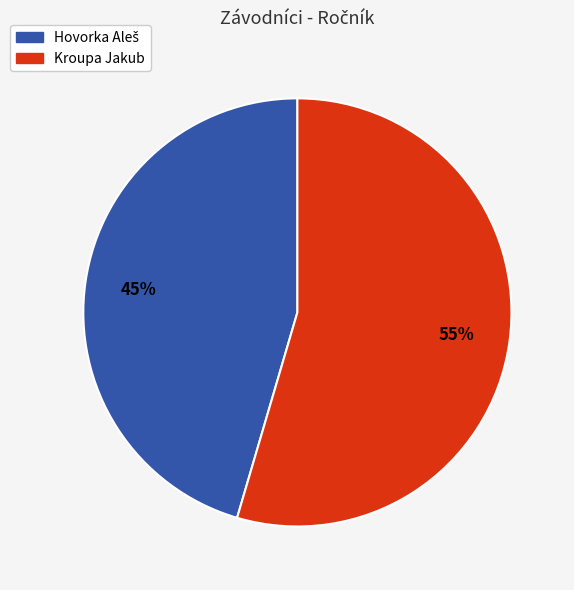

To the nearest percent, what is the average slice percentage?

50%